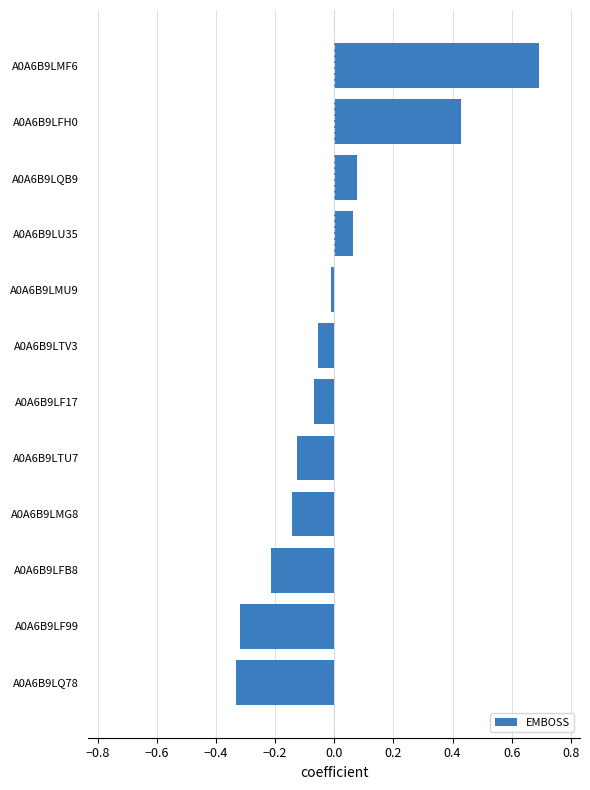

What is the greatest value displayed?

0.7